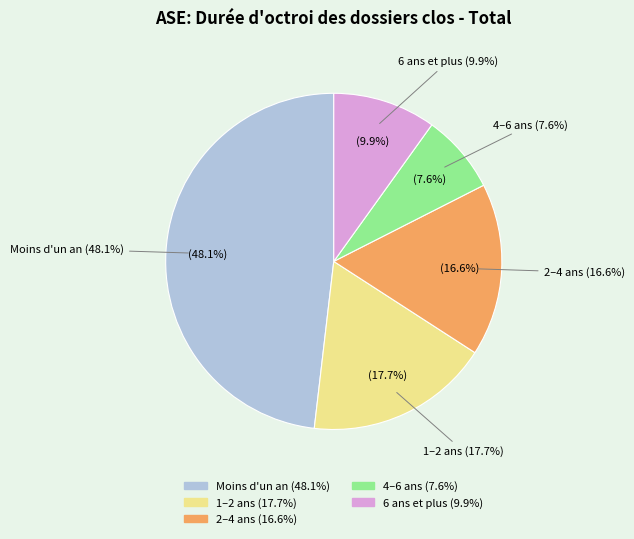

Is Moins d'un an the majority of the pie?

No